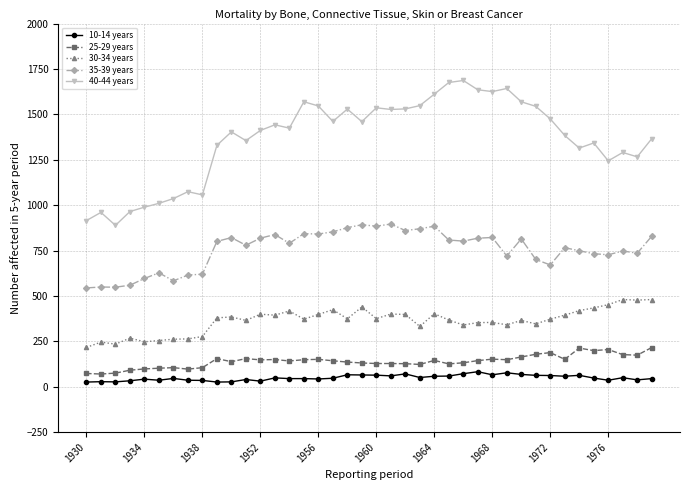

Which series has the largest range (max minus min)?

40-44 years